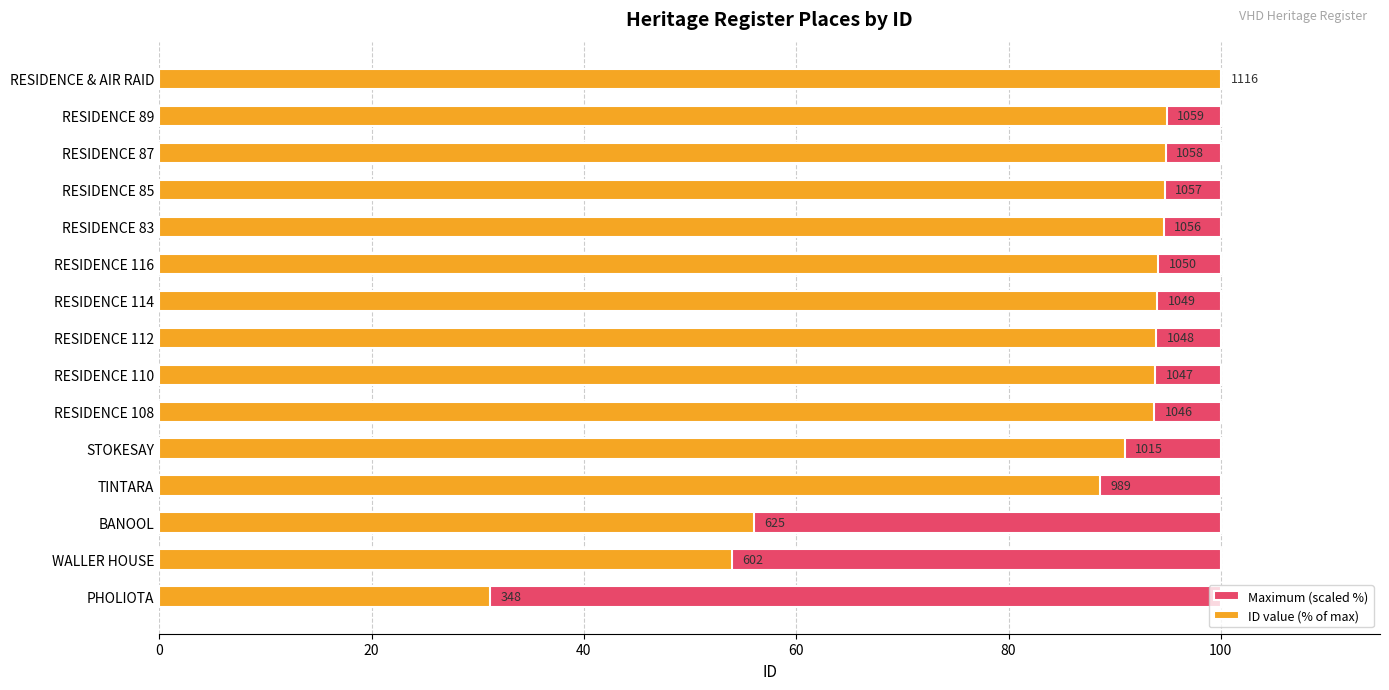

Rank the series by their average value, from highest to lowest.

ID value (% of max), Maximum (scaled %)